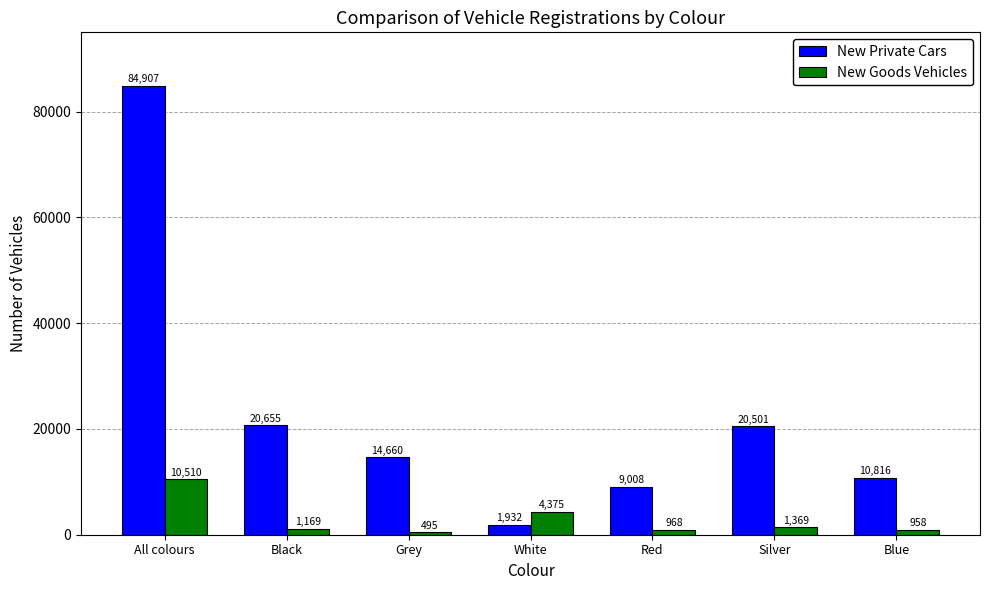

Reading left to right, transcribe all the data shown in this chart.

New Private Cars: All colours=84907	Black=20655	Grey=14660	White=1932	Red=9008	Silver=20501	Blue=10816
New Goods Vehicles: All colours=10510	Black=1169	Grey=495	White=4375	Red=968	Silver=1369	Blue=958